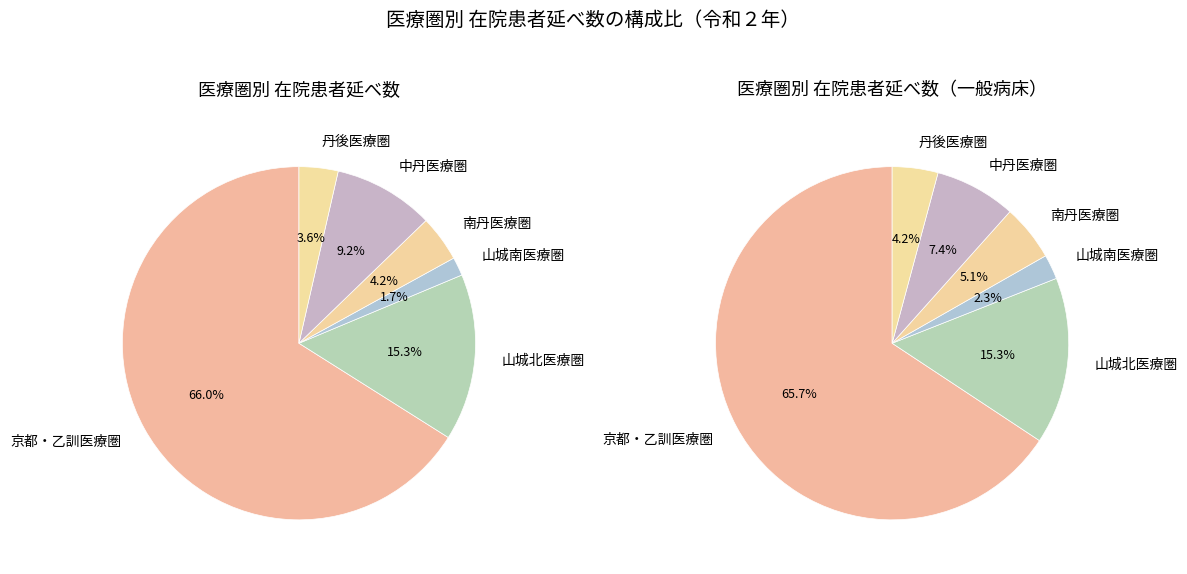

To the nearest percent, what is the difference between the 山城北医療圏 and 南丹医療圏 slice percentages?

11%